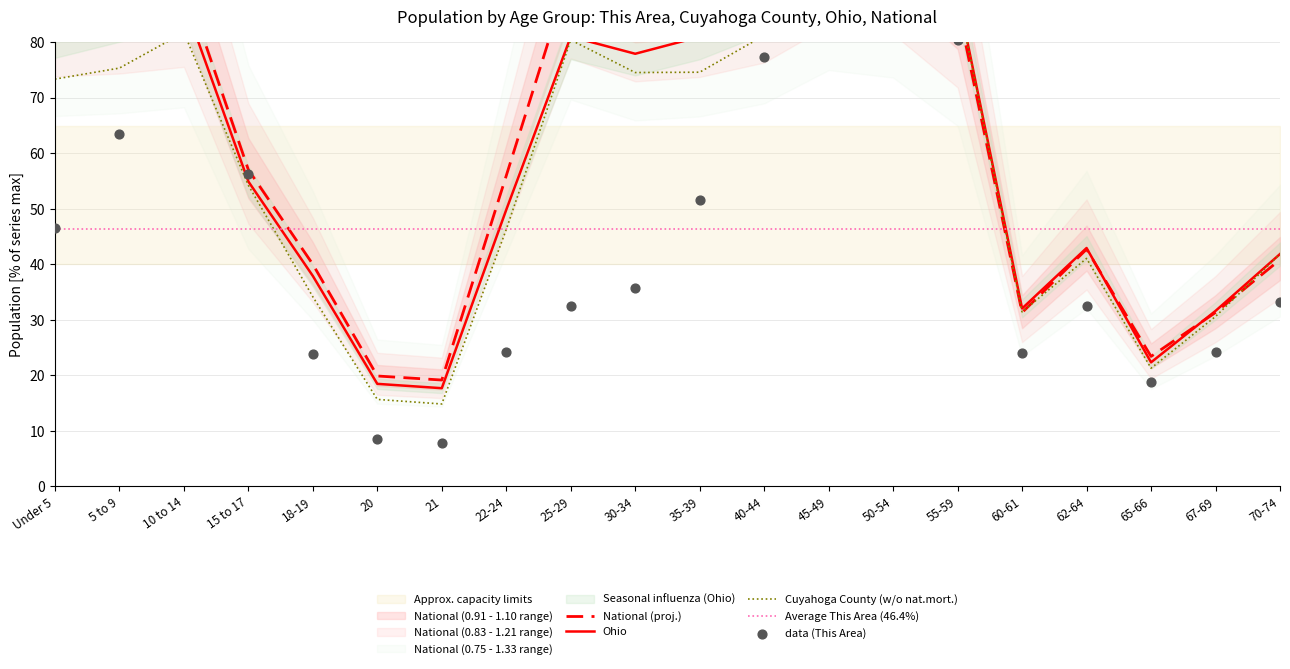

Which series has the largest total across all categories?

National